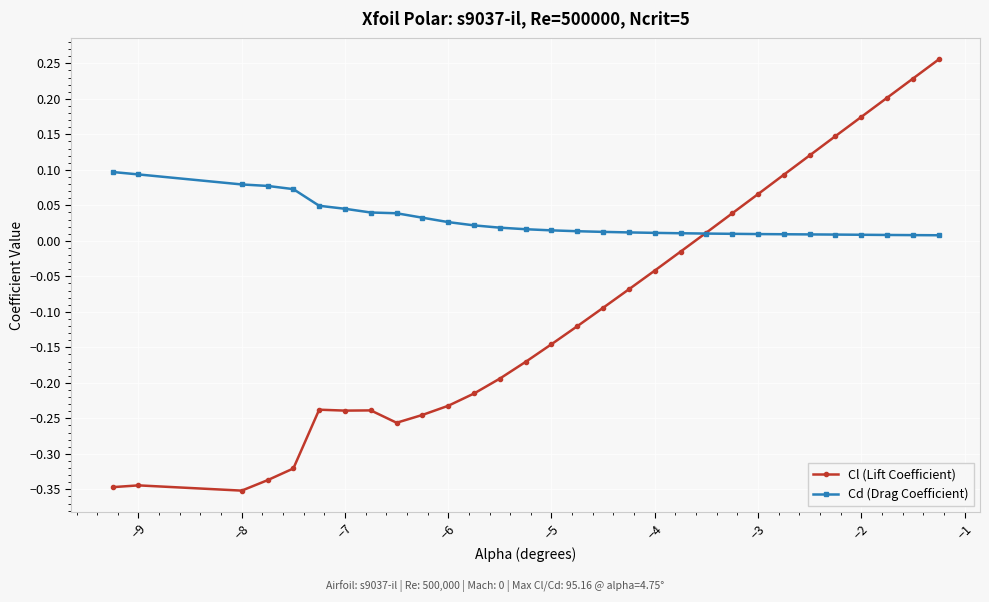

List the series in order of their overall mean, lowest first.

Cl (Lift Coefficient), Cd (Drag Coefficient)